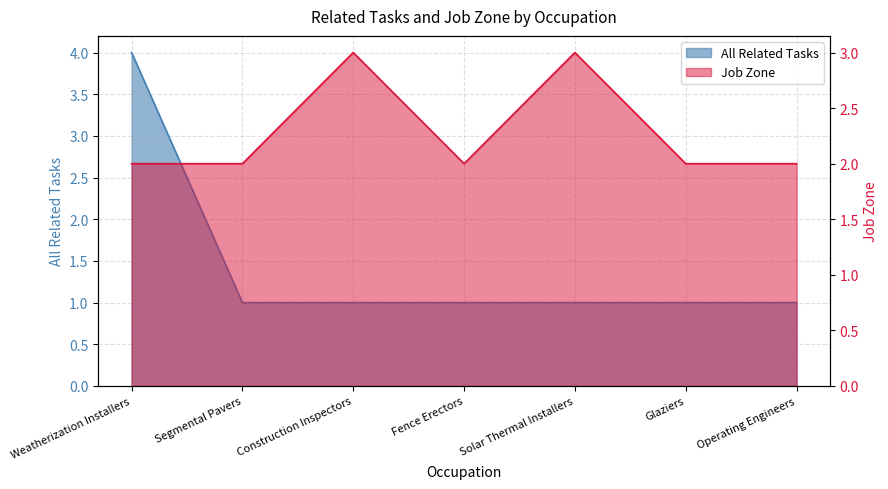

True or false: Job Zone has more than 0 points higher than both neighbors.

True